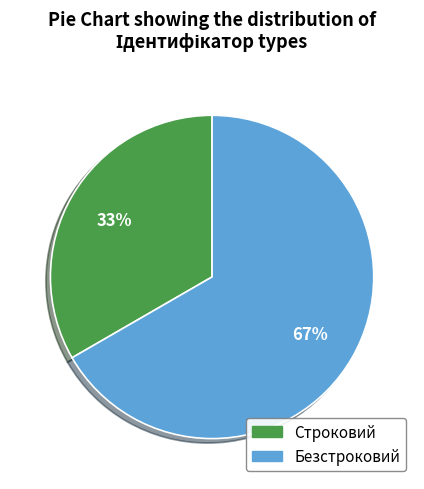

Rank the categories by value from lowest to highest.

Строковий, Безстроковий